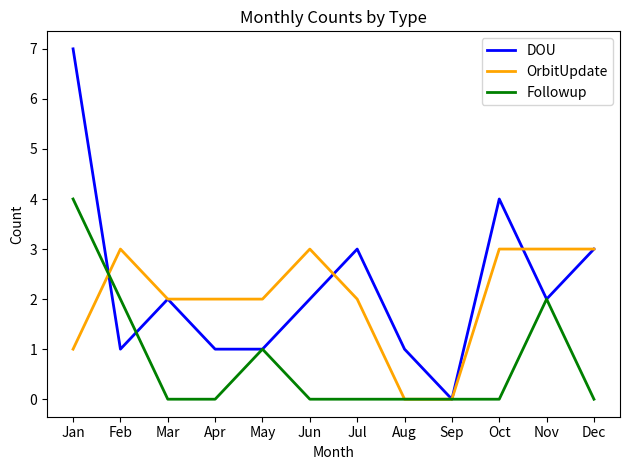

Reading left to right, extract all data points from this chart.

DOU: Jan=7	Feb=1	Mar=2	Apr=1	May=1	Jun=2	Jul=3	Aug=1	Sep=0	Oct=4	Nov=2	Dec=3
OrbitUpdate: Jan=1	Feb=3	Mar=2	Apr=2	May=2	Jun=3	Jul=2	Aug=0	Sep=0	Oct=3	Nov=3	Dec=3
Followup: Jan=4	Feb=2	Mar=0	Apr=0	May=1	Jun=0	Jul=0	Aug=0	Sep=0	Oct=0	Nov=2	Dec=0